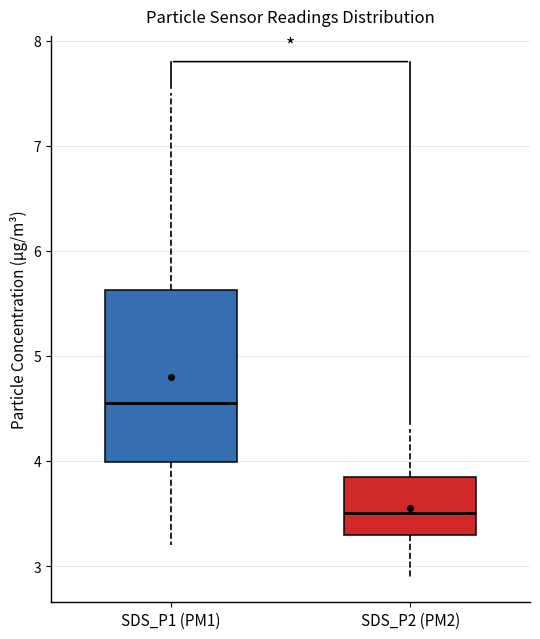

Reading left to right, read every box against the y-axis: the position of its median line, the range the box covers, and the ends of its whiskers. The values are not printed on the chart, so give them approximately, as read against the axis.

SDS_P1 (PM1): median 4.6, box 4.0 to 5.6, whiskers 3.2 to 7.5
SDS_P2 (PM2): median 3.5, box 3.3 to 3.8, whiskers 2.9 to 4.3